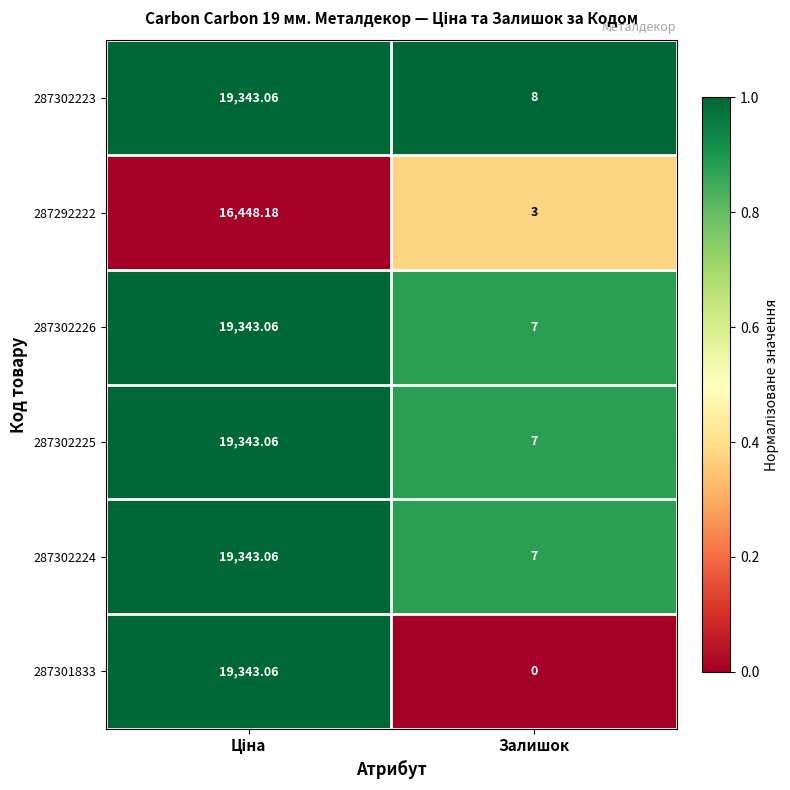

At which category does the chart reach its minimum across all series?

Залишок